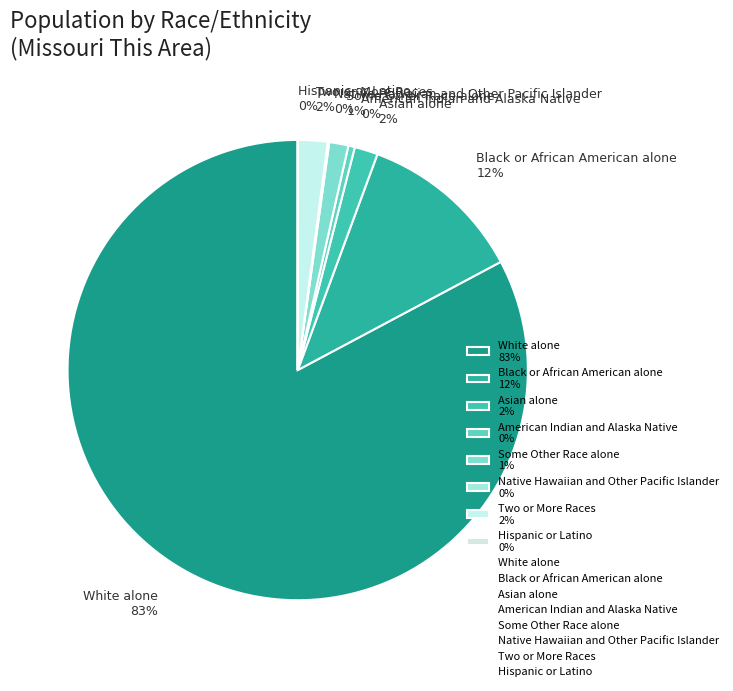

What percentage is the Two or More Races 2% slice, to the nearest percent?

2%